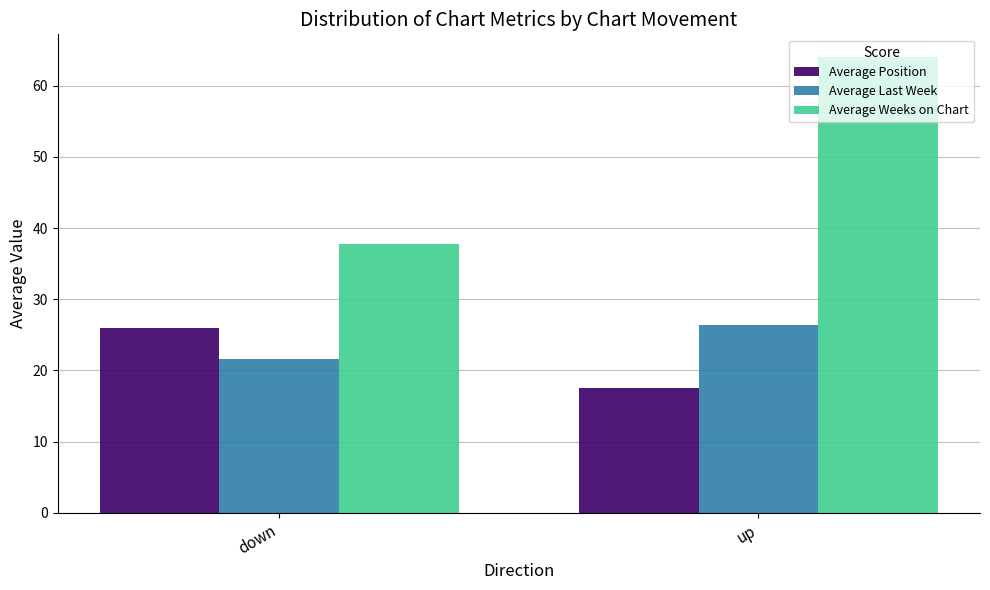

List the labels in order of Average Weeks on Chart value, smallest first.

down, up